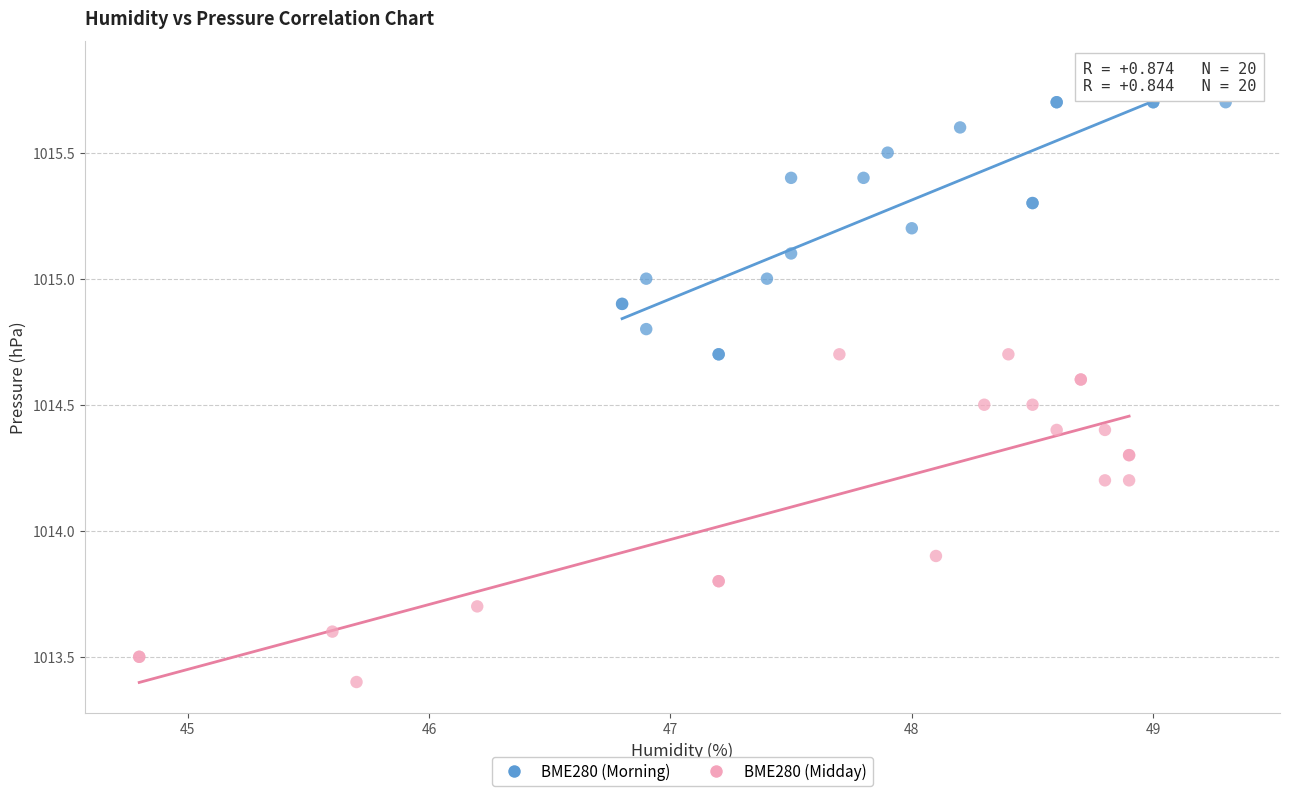

Which series contains the lowest Y value?

BME280 (Midday)